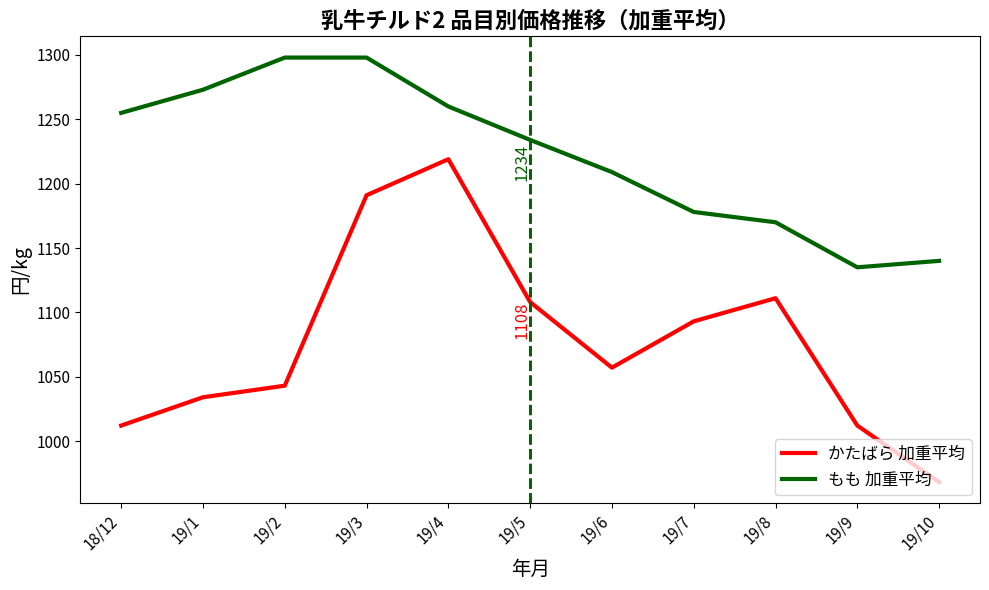

Which series has the largest range (max minus min)?

かたばら 加重平均